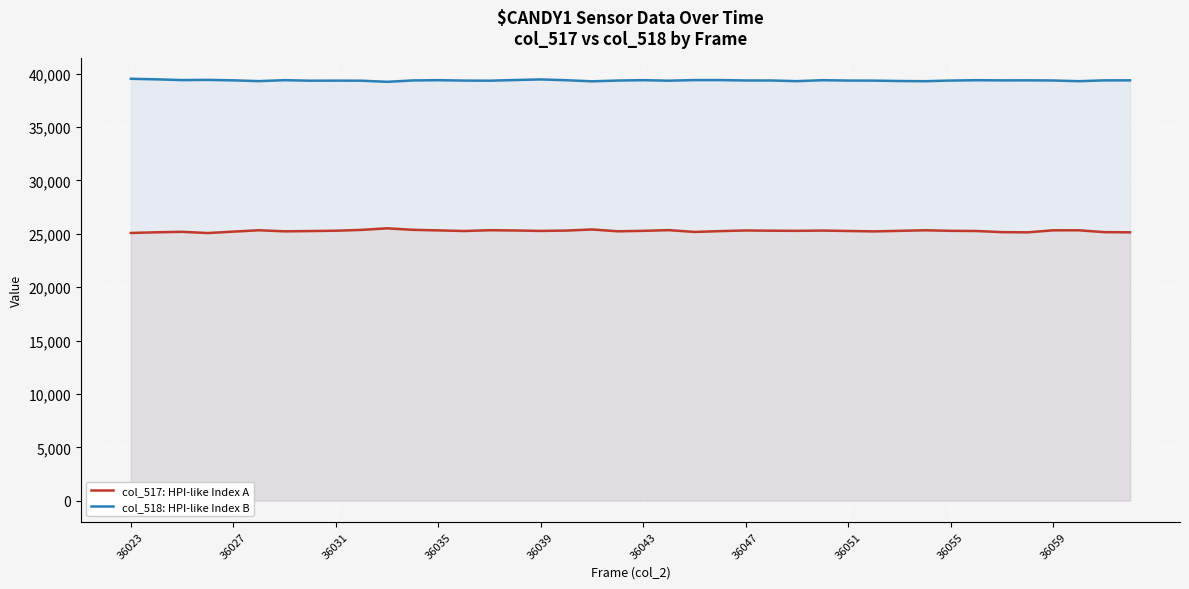

How many data points in col_518: HPI-like Index B are less than 39374?

20